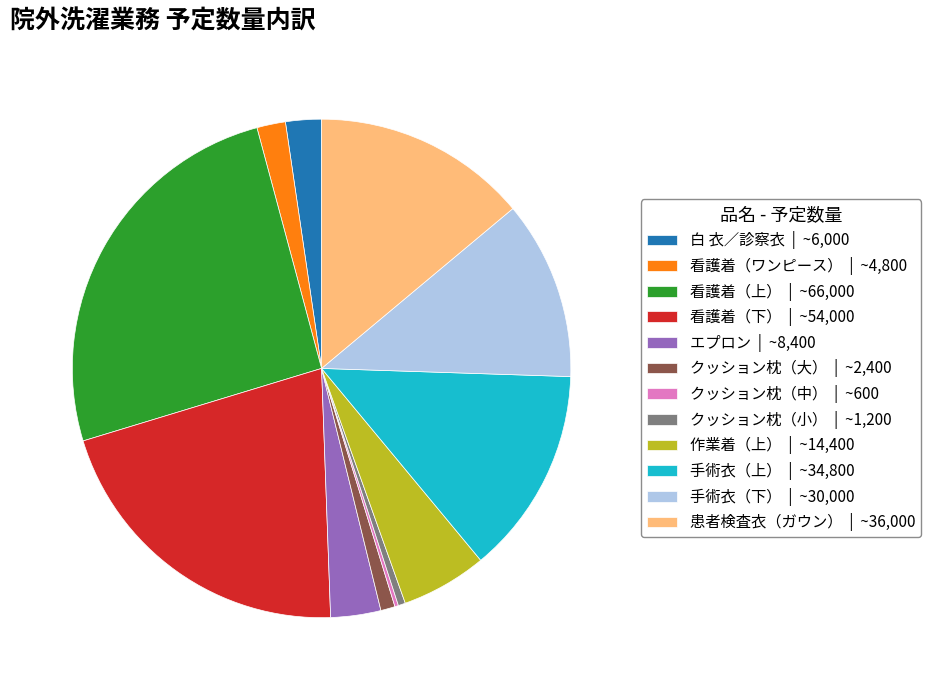

Is there any slice that represents more than half of the pie?

No